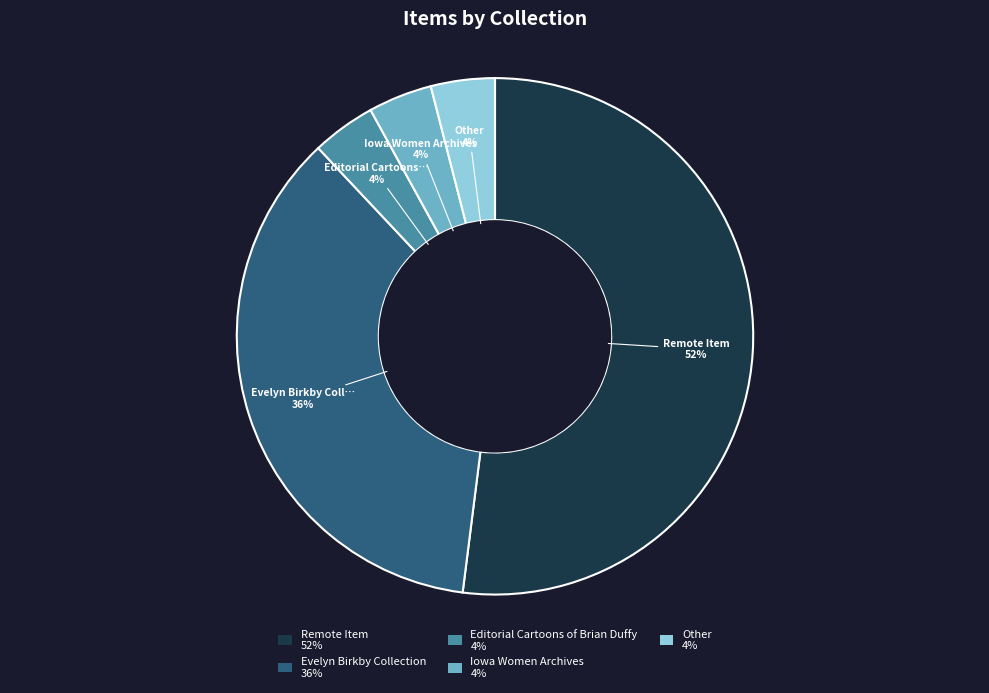

To the nearest percent, what portion does Remote Item represent?

52%